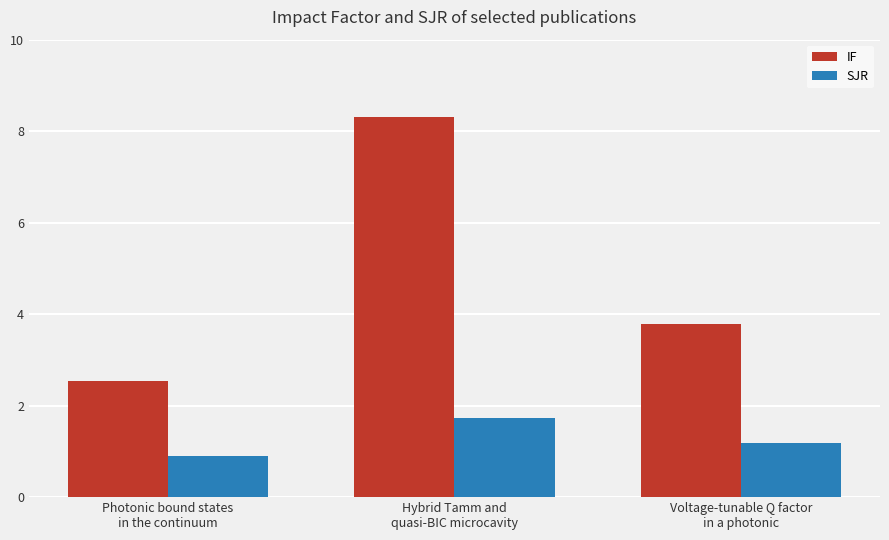

What is the minimum value for IF?

2.5